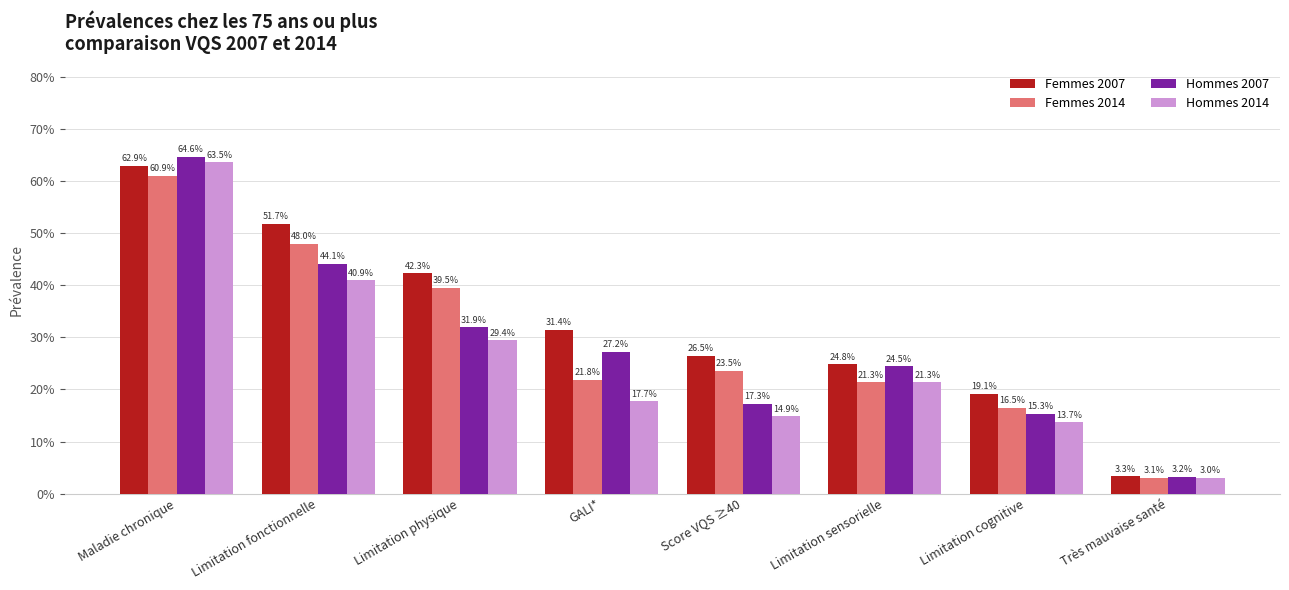

True or false: Femmes 2014 has a value of 0.3 at GALI*.

False